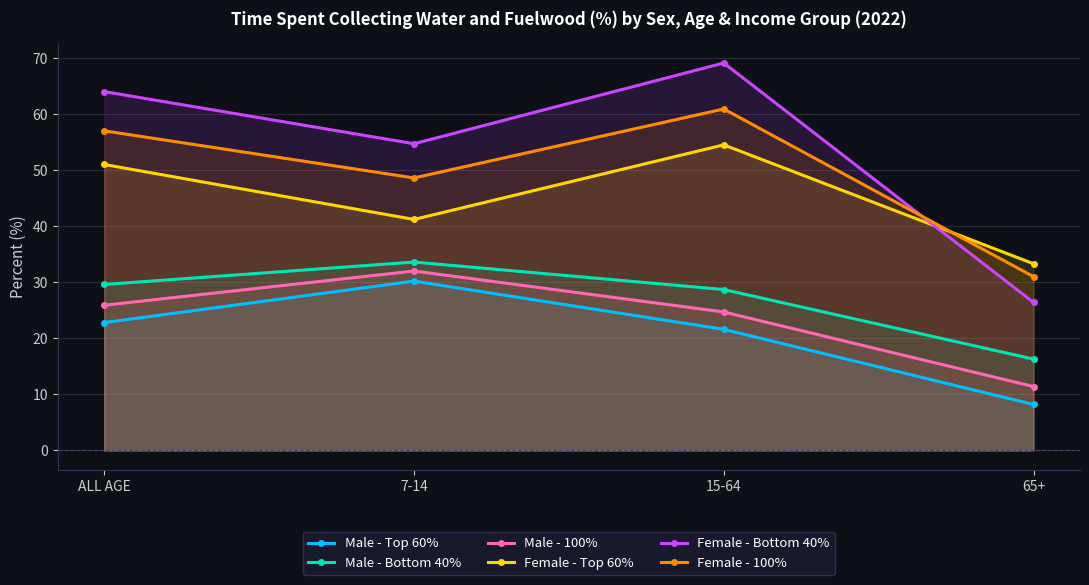

What is the maximum value for Male - 100%?

32.0